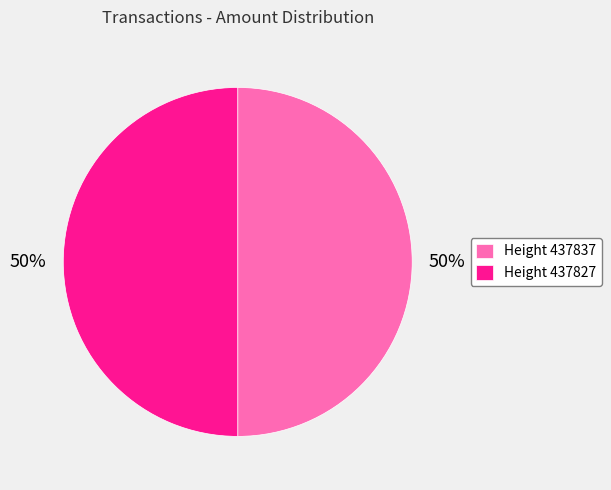

How many segments does this pie chart have?

2